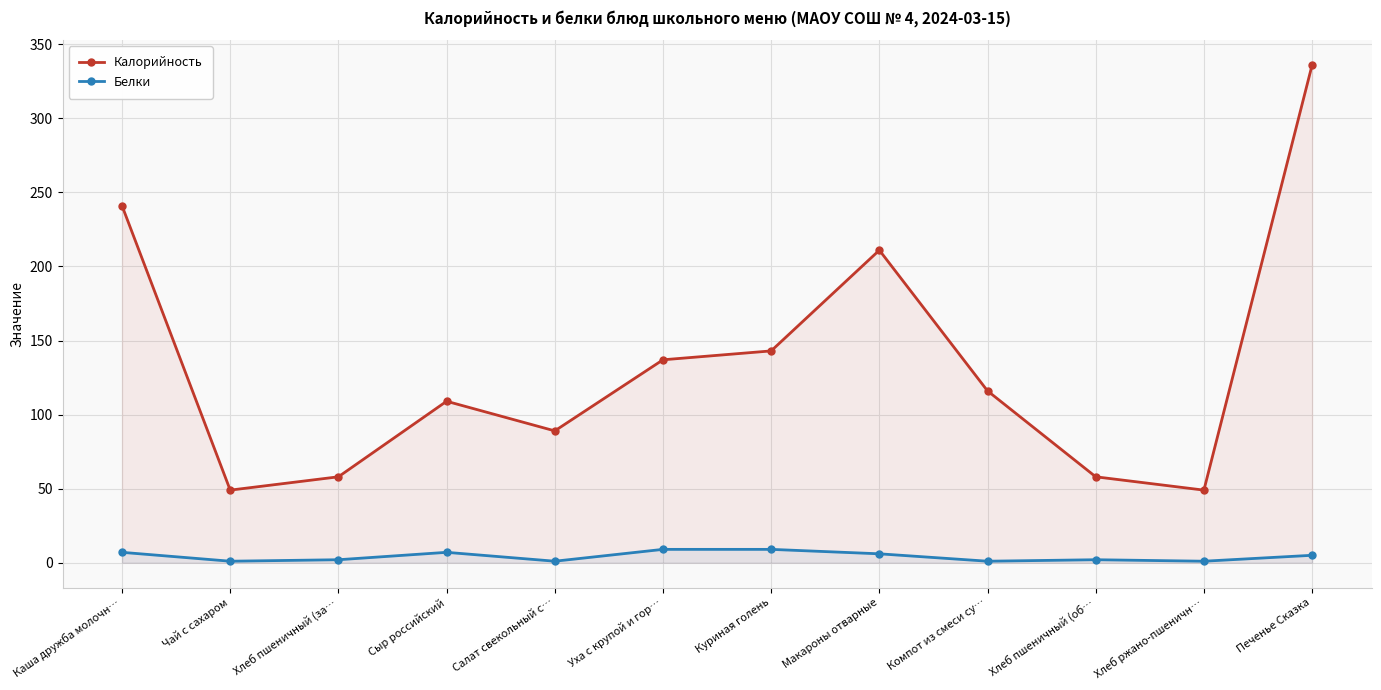

Where does the Белки series first go above 5?

Каша дружба молочн…